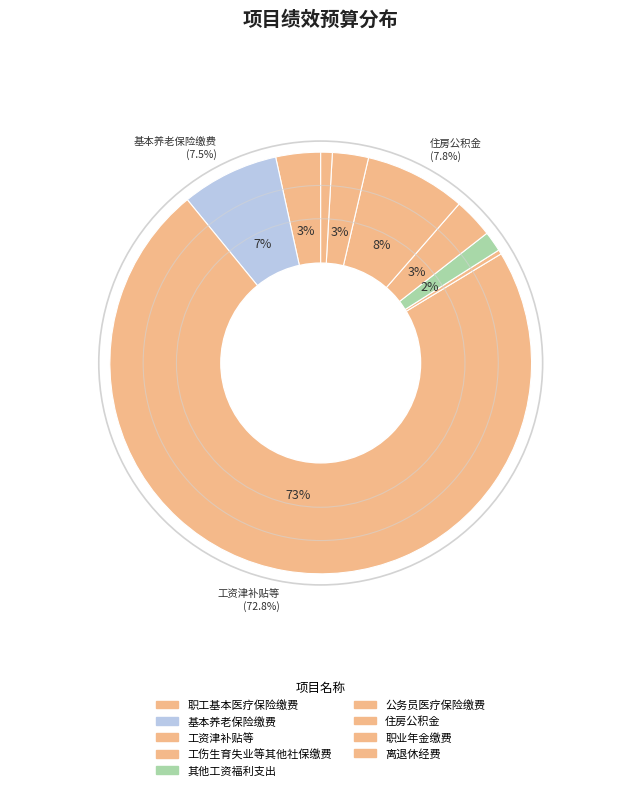

To the nearest percent, what percentage of the pie is 职工基本医疗保险缴费?

3%